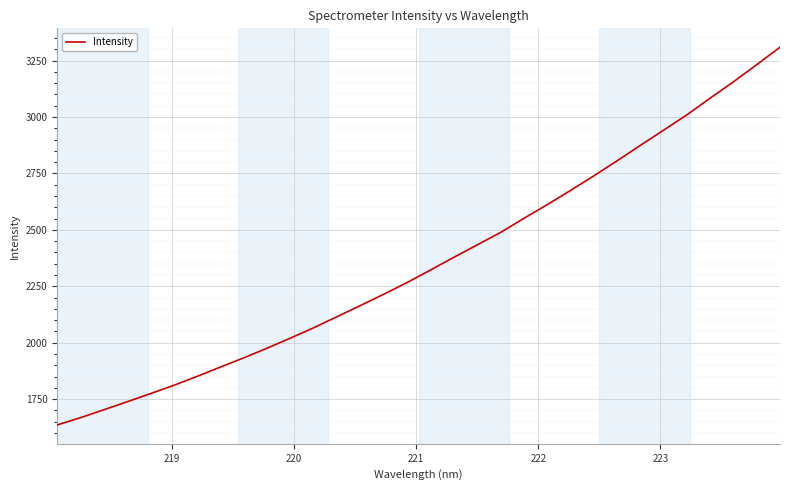

What is the maximum value shown in the chart?

3309.3